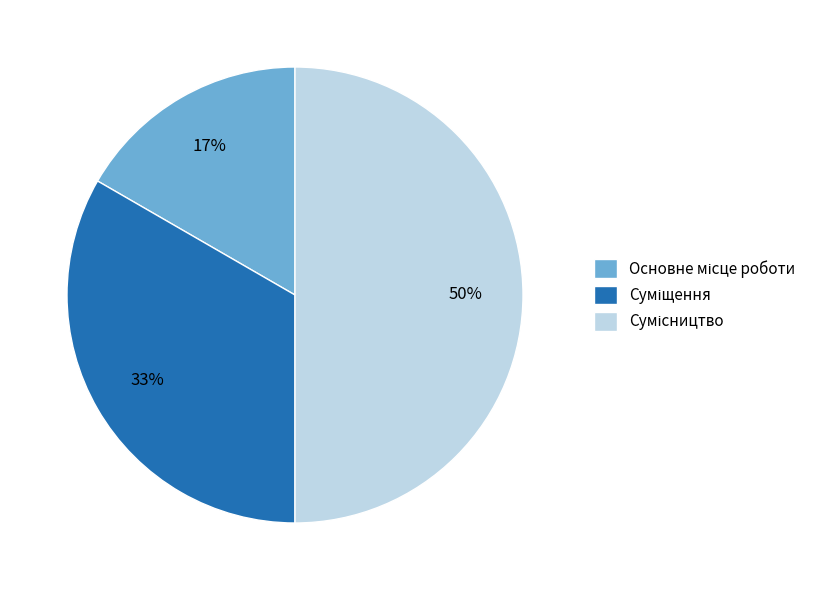

To the nearest percent, what is the average slice percentage?

33%